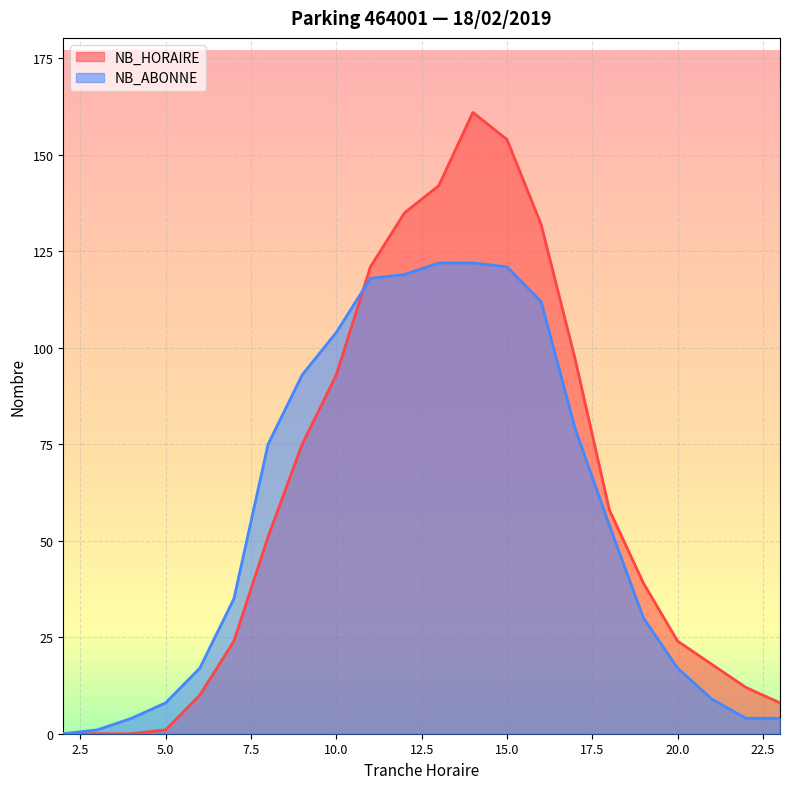

Which series has the largest total across all categories?

NB_HORAIRE